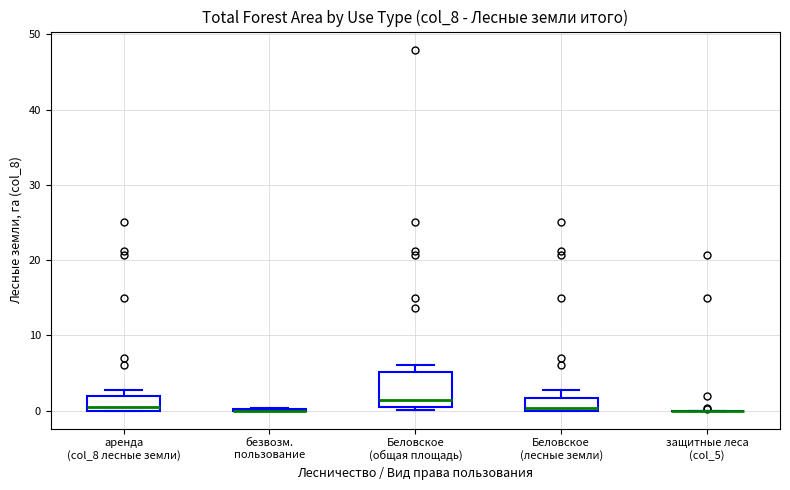

Reading left to right, read every box against the y-axis: the position of its median line, the range the box covers, and the ends of its whiskers. The values are not printed on the chart, so give them approximately, as read against the axis.

аренда (col_8 лесные земли): median 0 (just above the box's lower edge), box 0 to 2, whiskers 0 to 3
безвозм. пользование: box collapsed to a line at 0, whiskers 0 to 0
Беловское (общая площадь): median 1, box 0 to 5, whiskers 0 (just below the box's lower edge) to 6
Беловское (лесные земли): median 0 (just above the box's lower edge), box 0 to 2, whiskers 0 to 3
защитные леса (col_5): box collapsed to a line at 0, whiskers 0 to 0